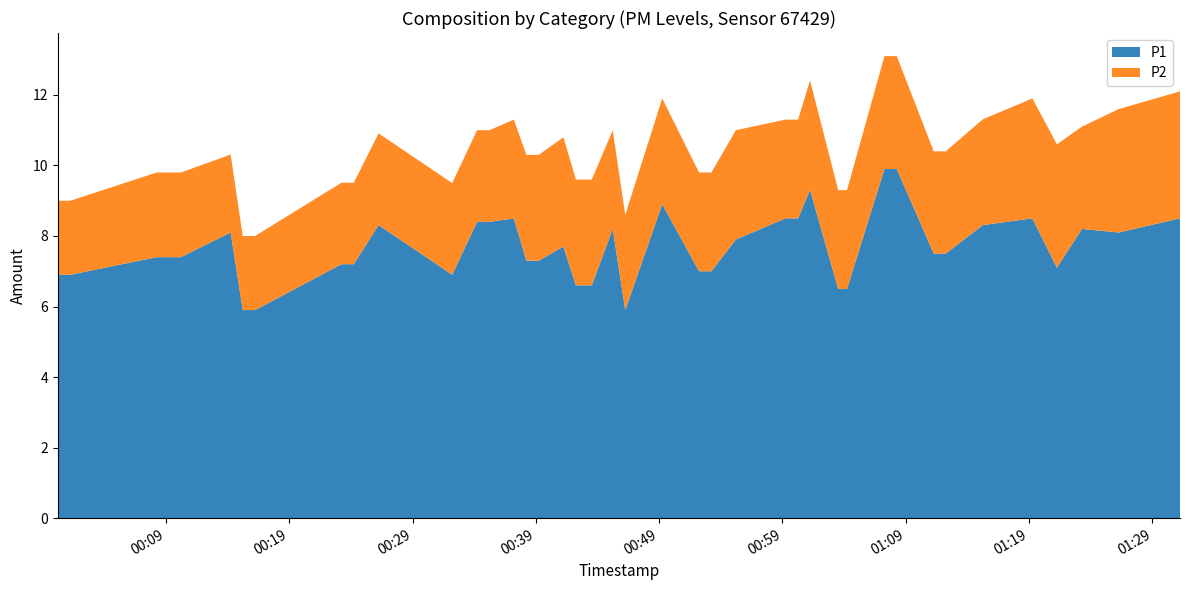

Reading left to right, list all the values displayed in this chart.

P1: 2022-10-16T00:00:14=6.9	2022-10-16T00:01:15=6.9	2022-10-16T00:08:15=7.4	2022-10-16T00:10:13=7.4	2022-10-16T00:14:15=8.1	2022-10-16T00:15:14=5.9	2022-10-16T00:16:14=5.9	2022-10-16T00:23:14=7.2	2022-10-16T00:24:14=7.2	2022-10-16T00:26:15=8.3	2022-10-16T00:32:13=6.9	2022-10-16T00:34:14=8.4	2022-10-16T00:35:14=8.4	2022-10-16T00:37:13=8.5	2022-10-16T00:38:14=7.3	2022-10-16T00:39:14=7.3	2022-10-16T00:41:14=7.7	2022-10-16T00:42:15=6.6	2022-10-16T00:43:32=6.6	2022-10-16T00:45:14=8.2	2022-10-16T00:46:15=5.9	2022-10-16T00:49:15=8.9	2022-10-16T00:52:14=7.0	2022-10-16T00:53:14=7.0	2022-10-16T00:55:13=7.9	2022-10-16T00:59:15=8.5	2022-10-16T01:00:16=8.5	2022-10-16T01:01:14=9.3	2022-10-16T01:03:31=6.5	2022-10-16T01:04:14=6.5	2022-10-16T01:07:16=9.9	2022-10-16T01:08:16=9.9	2022-10-16T01:11:16=7.5	2022-10-16T01:12:14=7.5	2022-10-16T01:15:15=8.3	2022-10-16T01:19:16=8.5	2022-10-16T01:21:15=7.1	2022-10-16T01:23:17=8.2	2022-10-16T01:26:16=8.1	2022-10-16T01:31:14=8.5
P2: 2022-10-16T00:00:14=2.1	2022-10-16T00:01:15=2.1	2022-10-16T00:08:15=2.4	2022-10-16T00:10:13=2.4	2022-10-16T00:14:15=2.2	2022-10-16T00:15:14=2.1	2022-10-16T00:16:14=2.1	2022-10-16T00:23:14=2.3	2022-10-16T00:24:14=2.3	2022-10-16T00:26:15=2.6	2022-10-16T00:32:13=2.6	2022-10-16T00:34:14=2.6	2022-10-16T00:35:14=2.6	2022-10-16T00:37:13=2.8	2022-10-16T00:38:14=3.0	2022-10-16T00:39:14=3.0	2022-10-16T00:41:14=3.1	2022-10-16T00:42:15=3.0	2022-10-16T00:43:32=3.0	2022-10-16T00:45:14=2.8	2022-10-16T00:46:15=2.7	2022-10-16T00:49:15=3.0	2022-10-16T00:52:14=2.8	2022-10-16T00:53:14=2.8	2022-10-16T00:55:13=3.1	2022-10-16T00:59:15=2.8	2022-10-16T01:00:16=2.8	2022-10-16T01:01:14=3.1	2022-10-16T01:03:31=2.8	2022-10-16T01:04:14=2.8	2022-10-16T01:07:16=3.2	2022-10-16T01:08:16=3.2	2022-10-16T01:11:16=2.9	2022-10-16T01:12:14=2.9	2022-10-16T01:15:15=3.0	2022-10-16T01:19:16=3.4	2022-10-16T01:21:15=3.5	2022-10-16T01:23:17=2.9	2022-10-16T01:26:16=3.5	2022-10-16T01:31:14=3.6